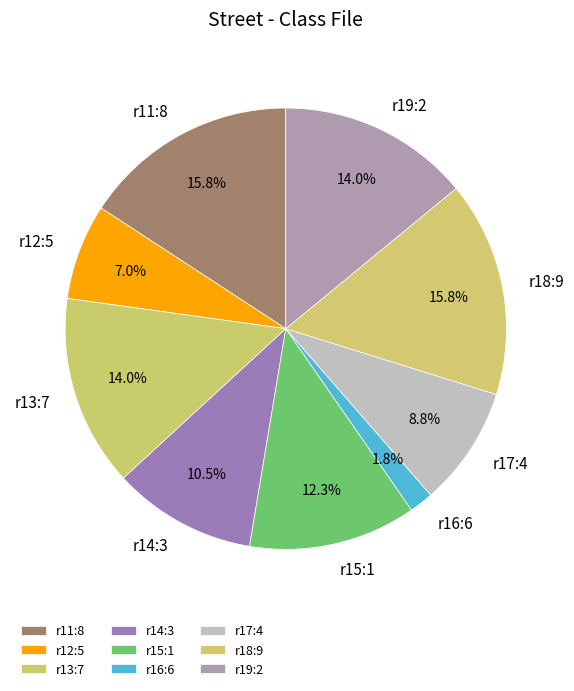

Which has a higher value, r12:5 or r11:8?

r11:8